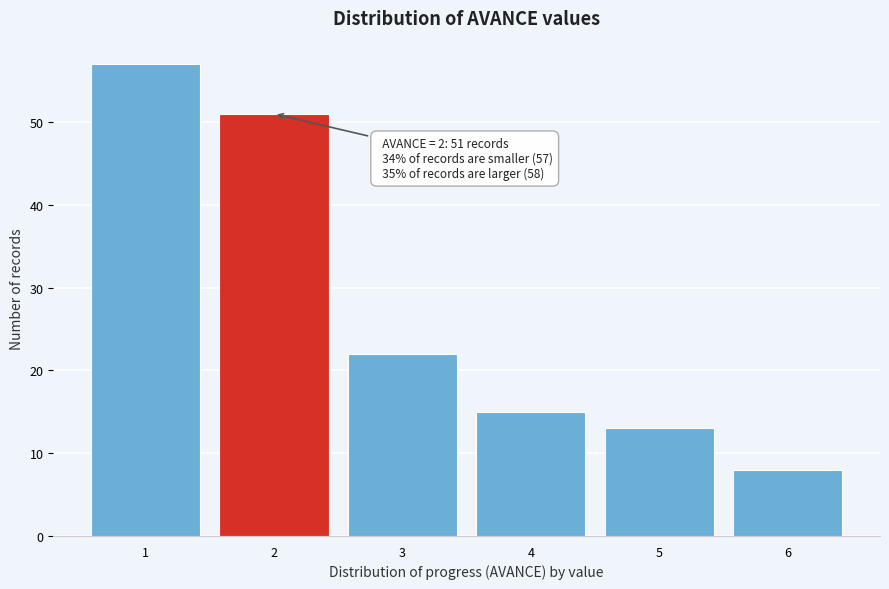

Reading left to right, transcribe all the data shown in this chart.

1=57	2=51	3=22	4=15	5=13	6=8